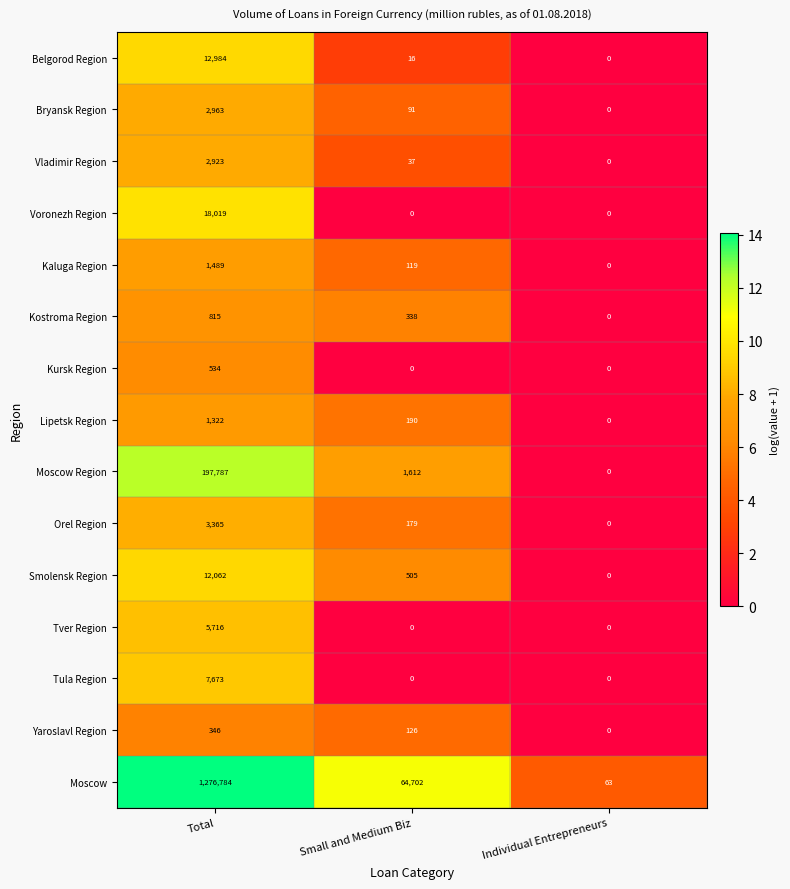

What is the average value of the Voronezh Region series?

6006